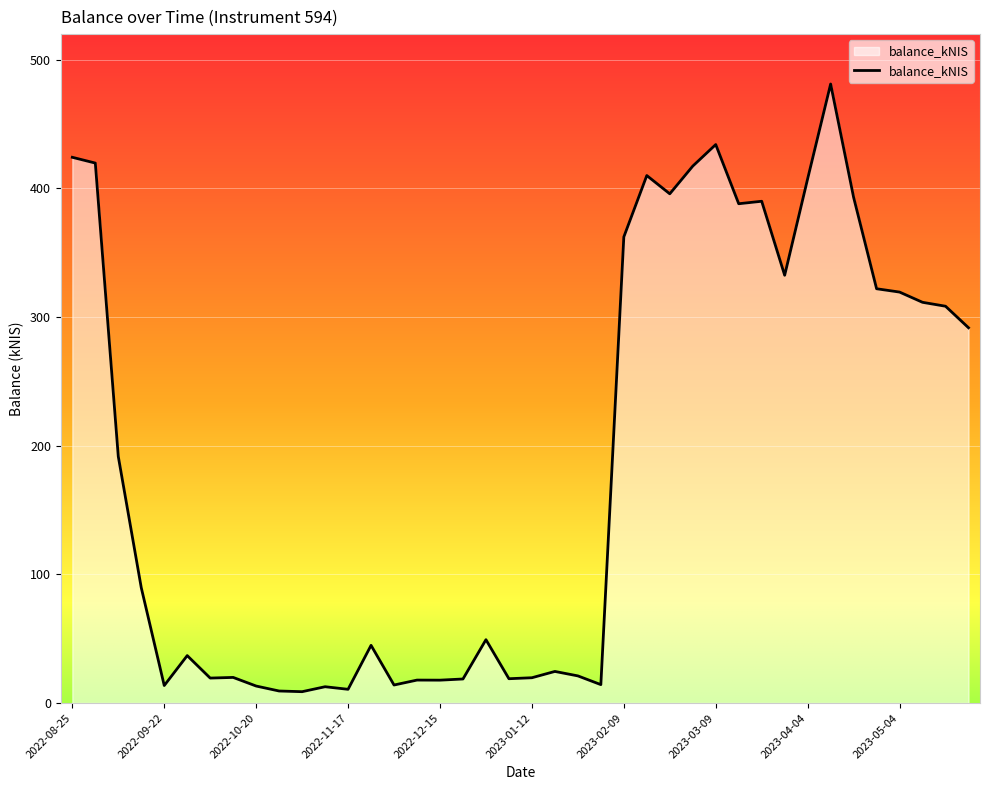

What is the greatest value displayed?

481.2